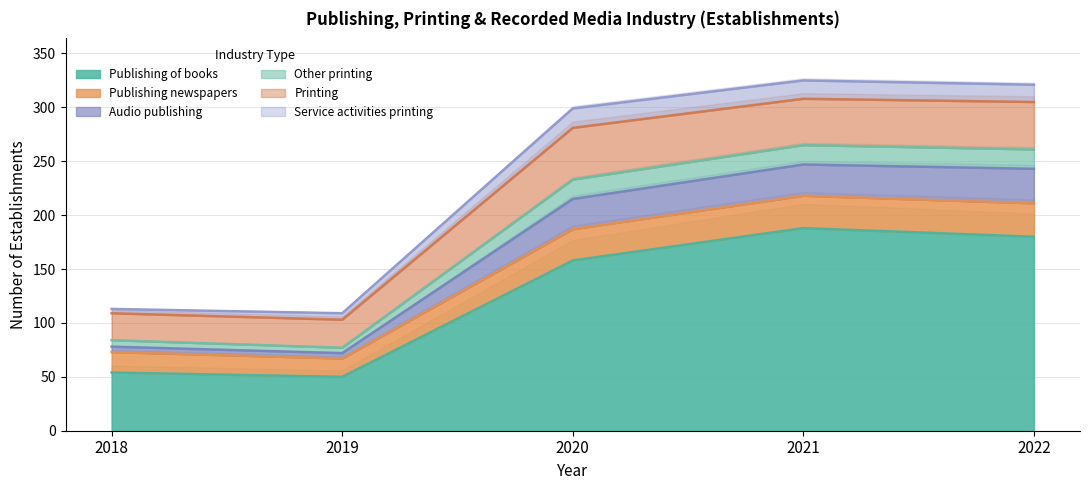

Which series has the largest range (max minus min)?

Audio publishing